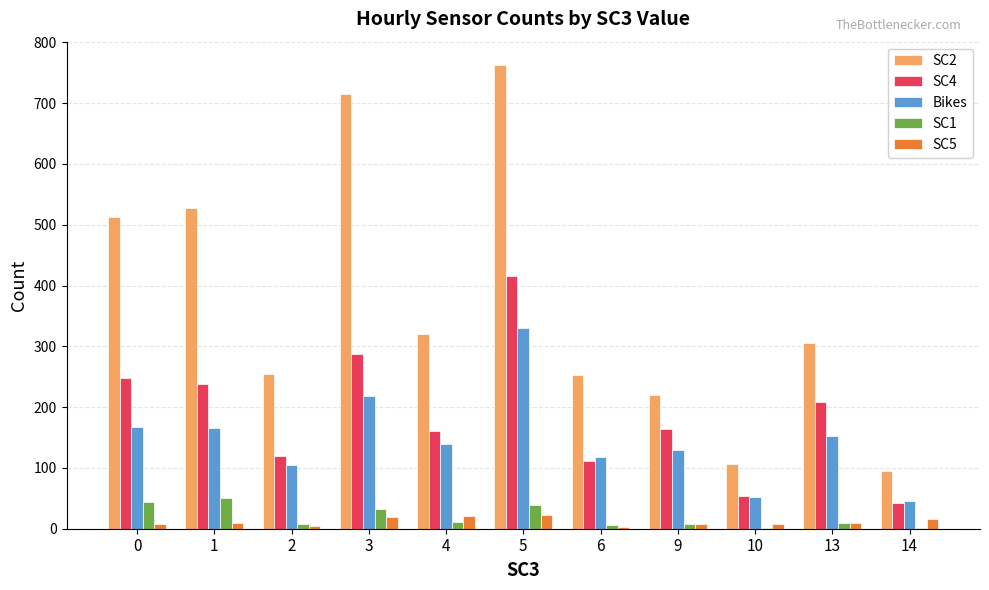

The SC2 series shows 870 at 0. True or false?

False